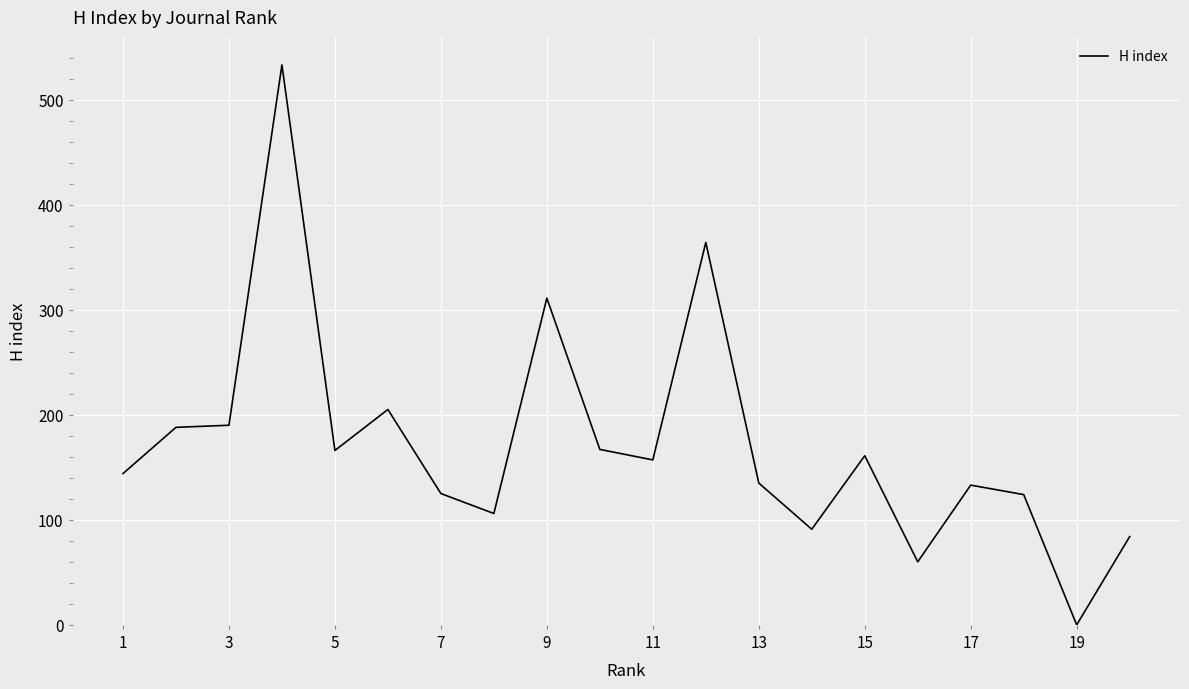

What is the greatest value displayed?

533